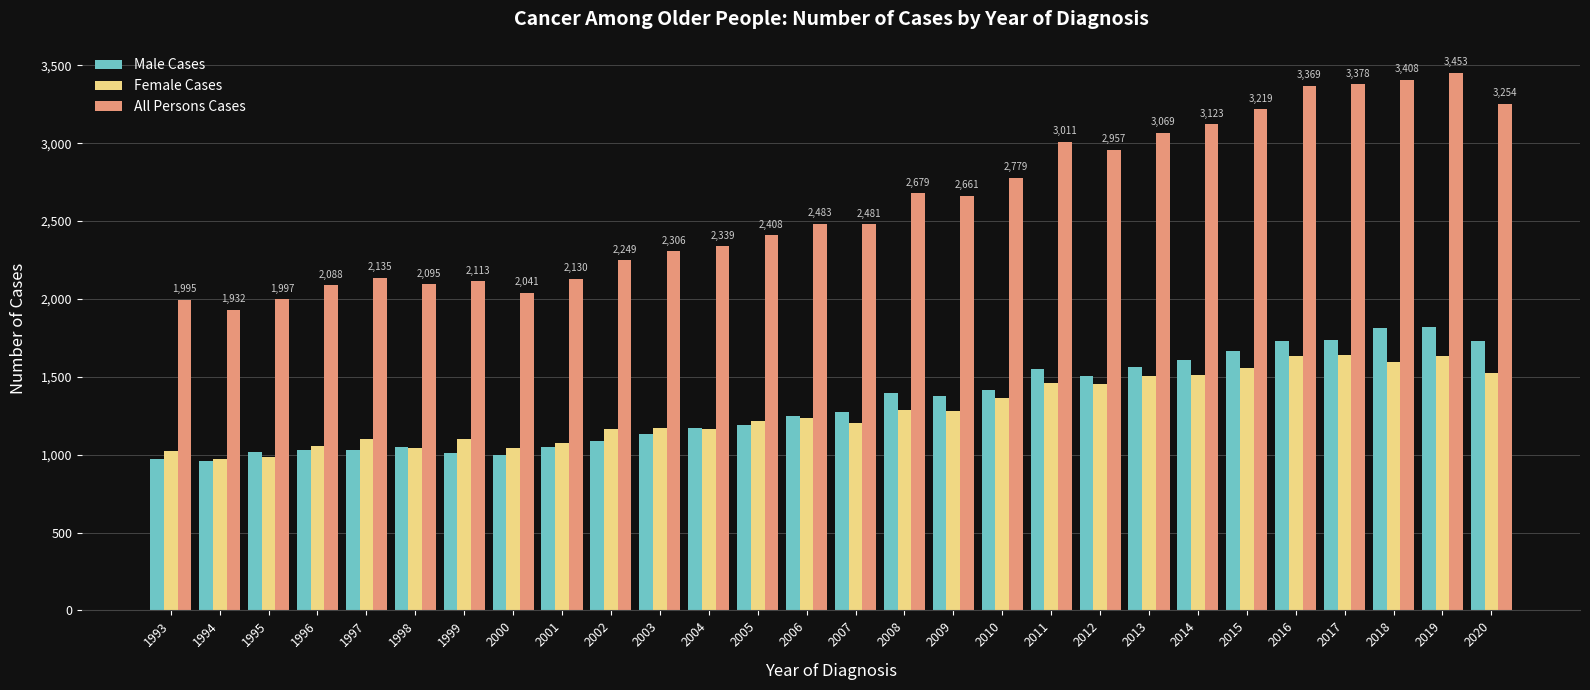

Which series changed the most between 1999 and 2009?

All Persons Cases